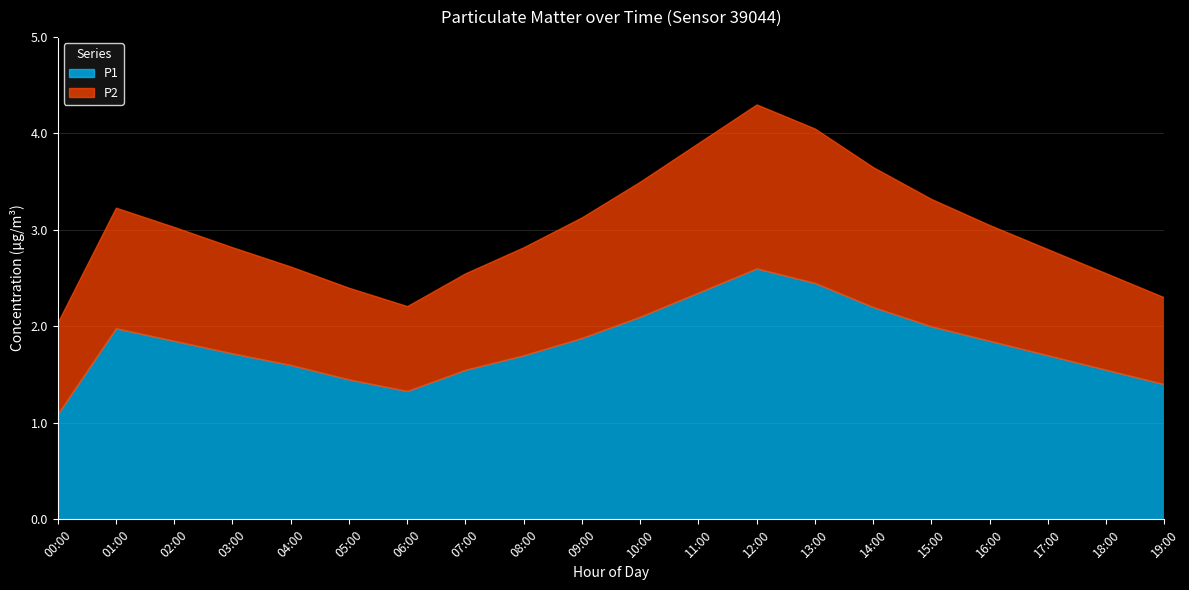

What is the difference between the second highest and second lowest values in the P1 series?

1.1